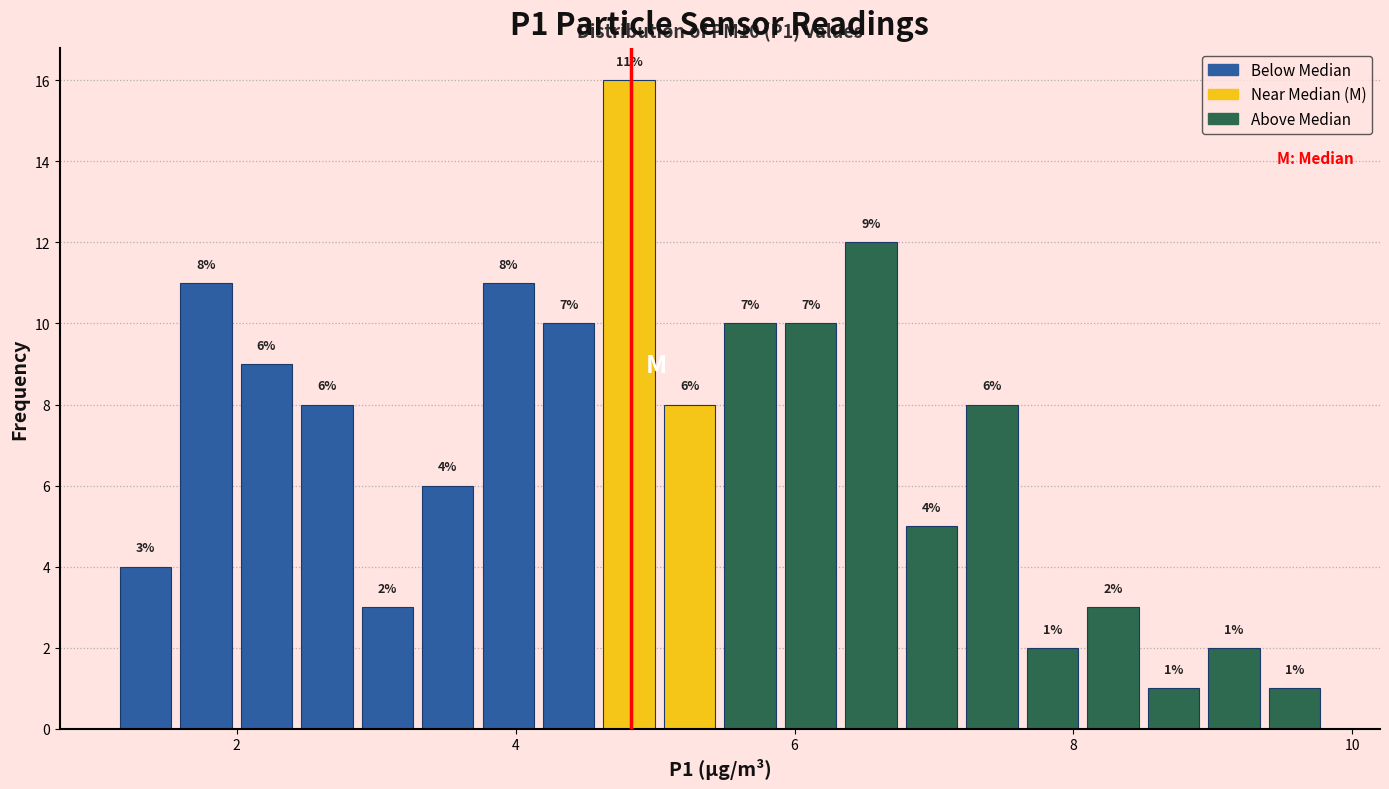

Around what value on the x-axis is the tallest bar? Give the approximate position of its centre, as read against the axis.

4.8